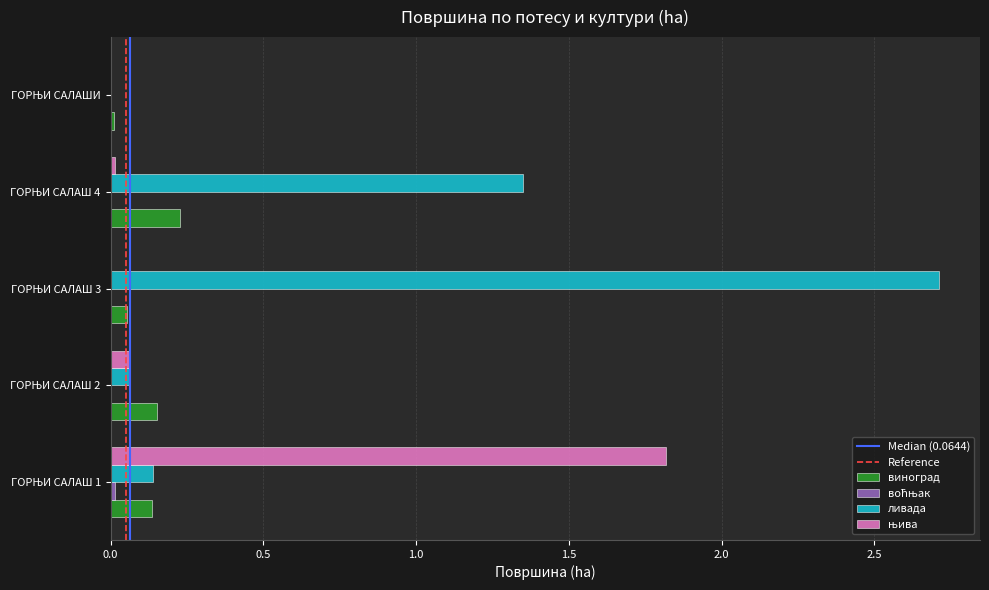

Which series has the largest total across all categories?

ливада